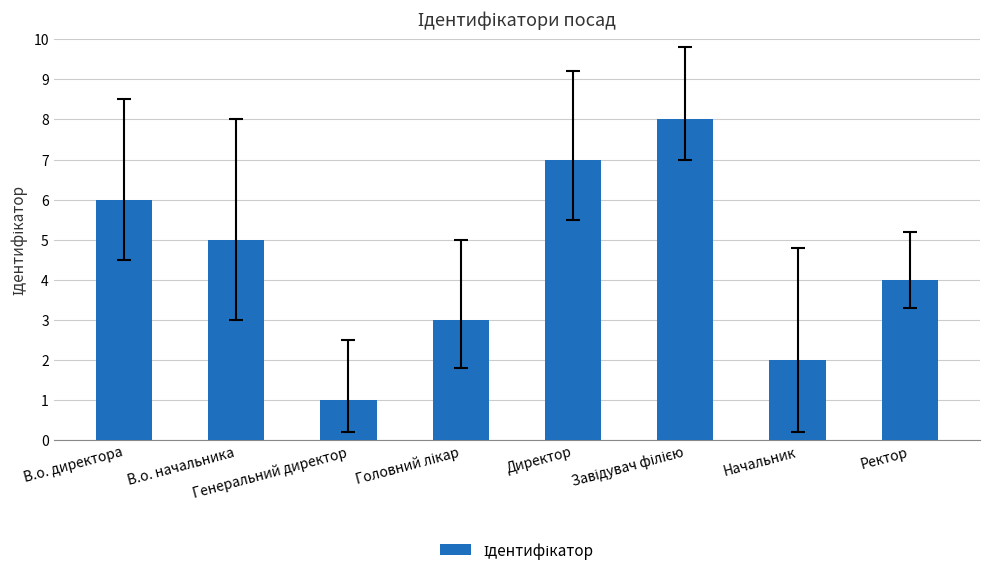

What position from the left is Генеральний директор?

3